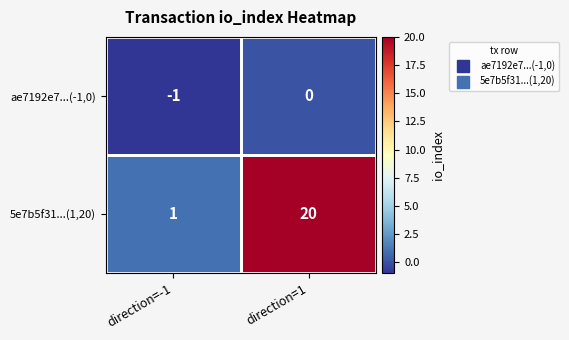

Which series changed the most between direction=-1 and direction=1?

5e7b5f31...(1,20)